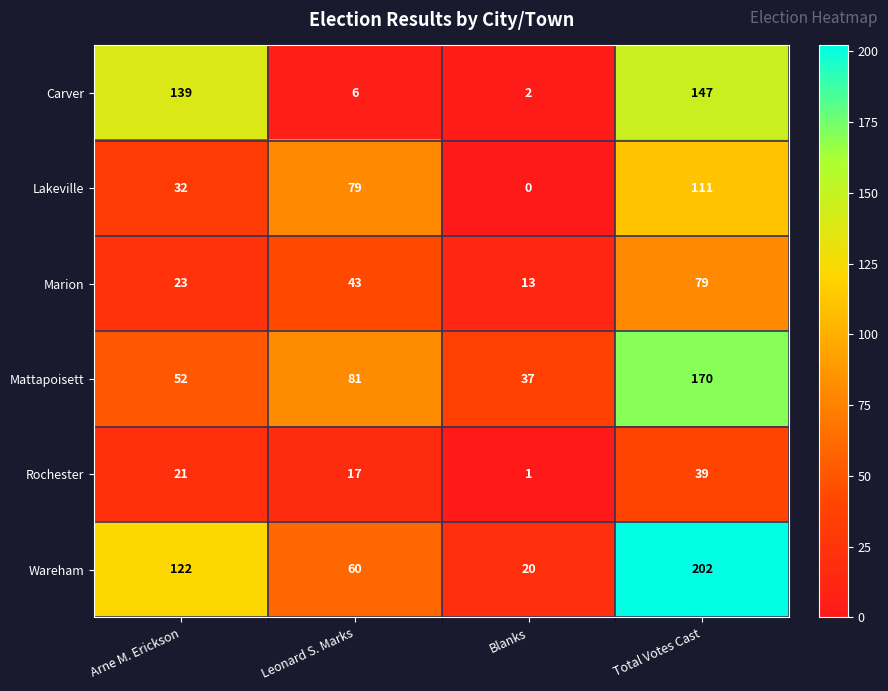

Between Arne M. Erickson and Leonard S. Marks, which series saw the biggest shift?

Carver